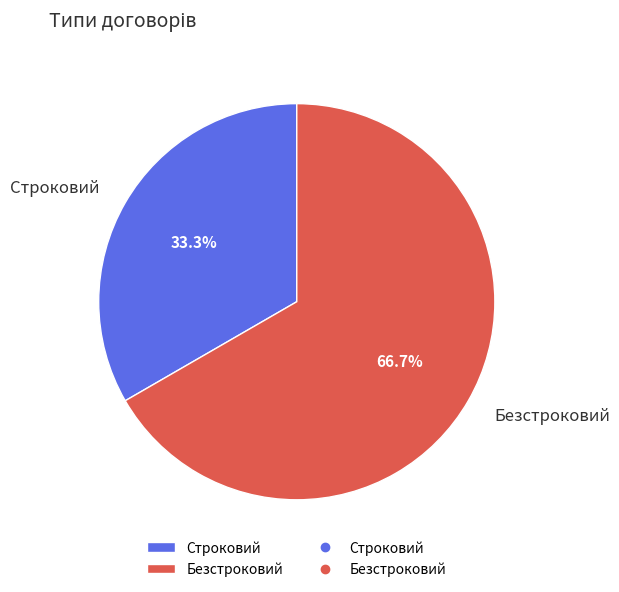

How many slices are in this pie chart?

2